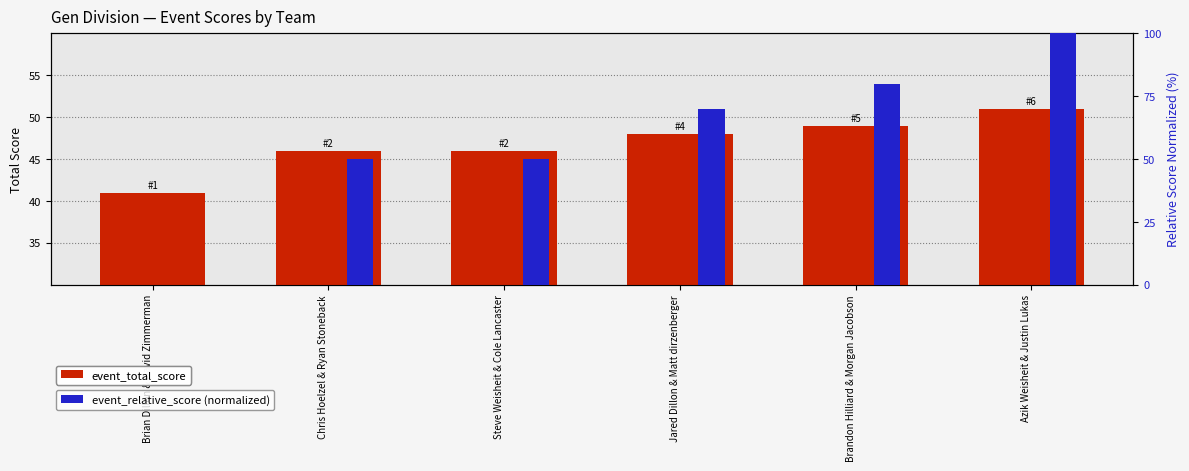

True or false: event_total_score has a value of 73 at Jared Dillon & Matt dirzenberger.

False